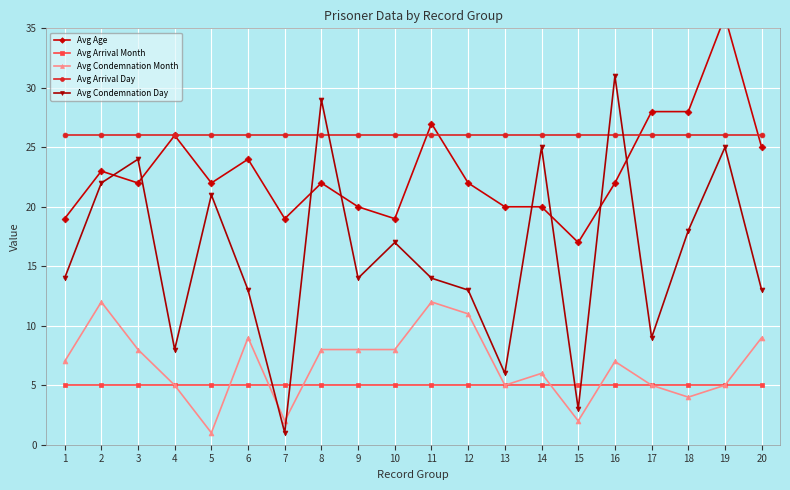

How many lines are shown in the chart?

5